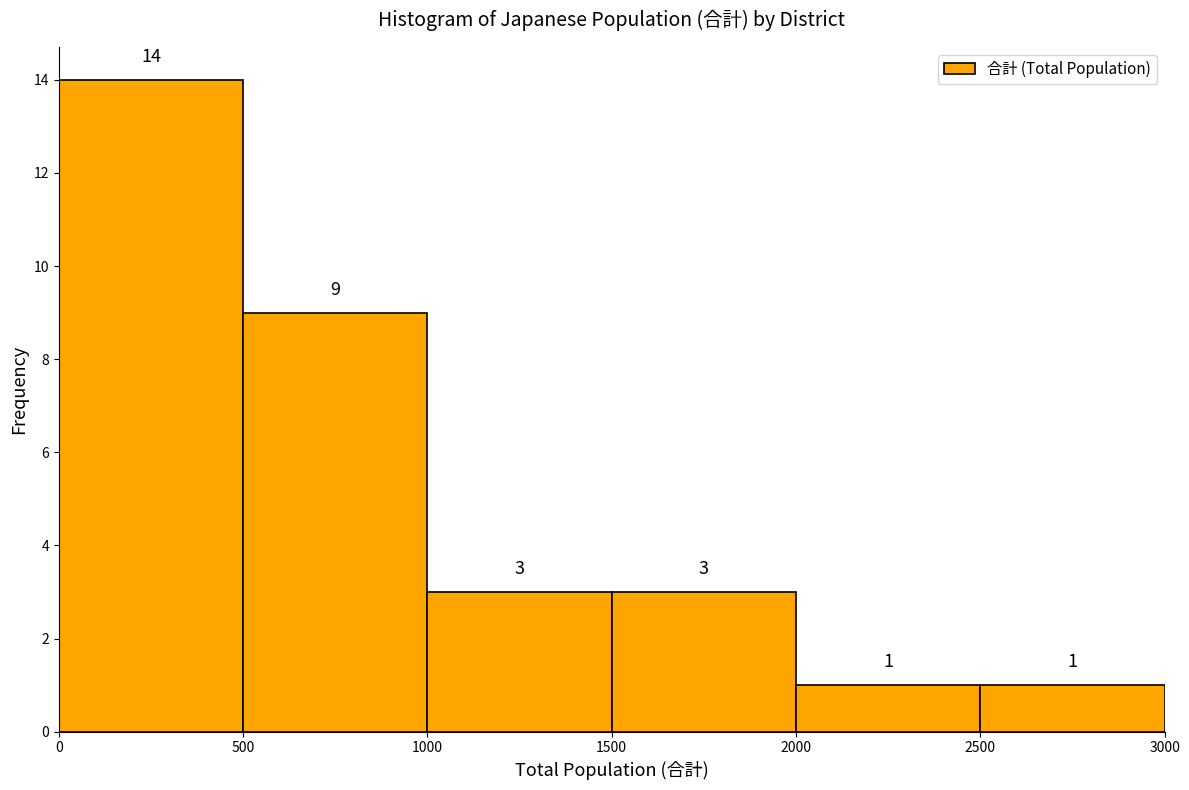

Which range on the x-axis has the tallest bar?

0 to 500